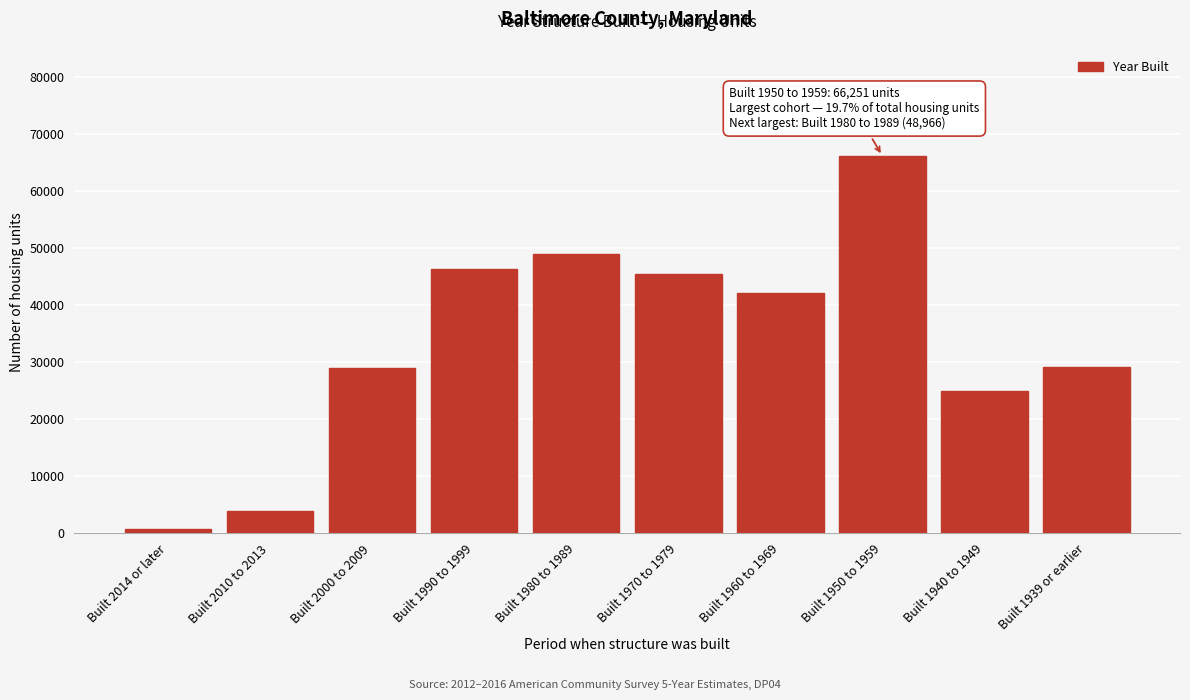

What is the ratio of the value at Built 1990 to 1999 to the value at Built 1980 to 1989?

0.9